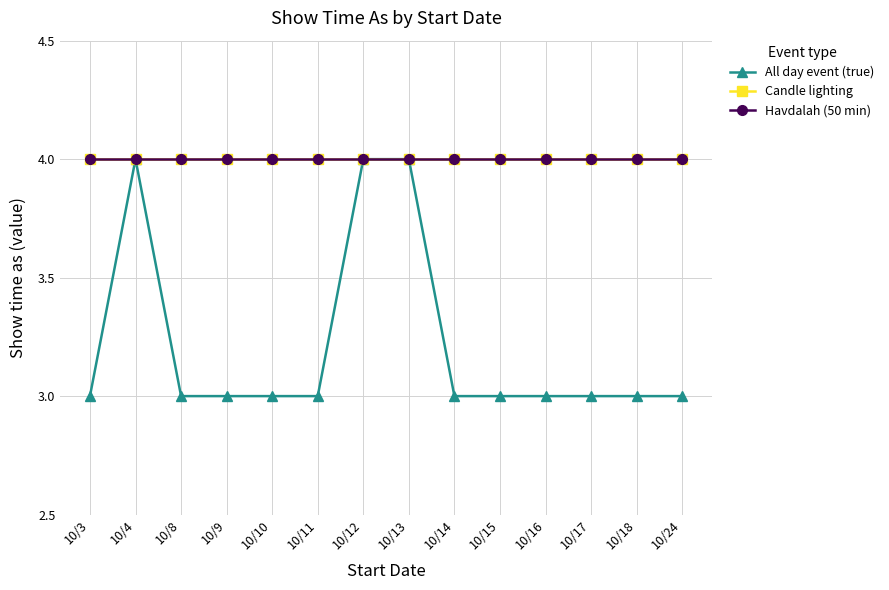

At which category does All day event (true) reach its first local peak?

10/4